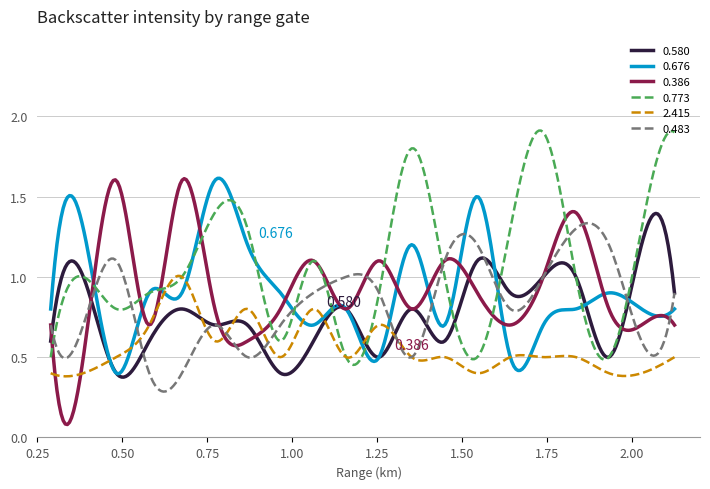

Does the chart display data point markers on the line(s)?

No